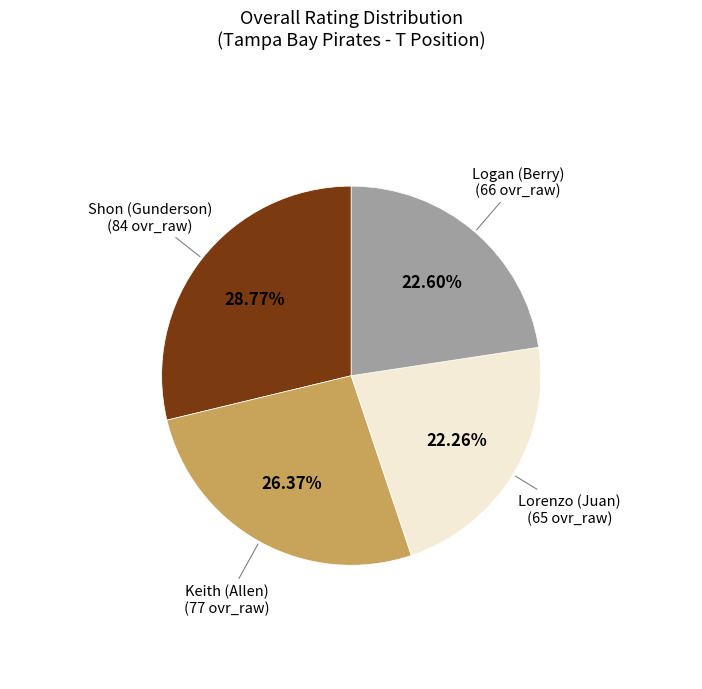

Is there any slice that represents more than half of the pie?

No